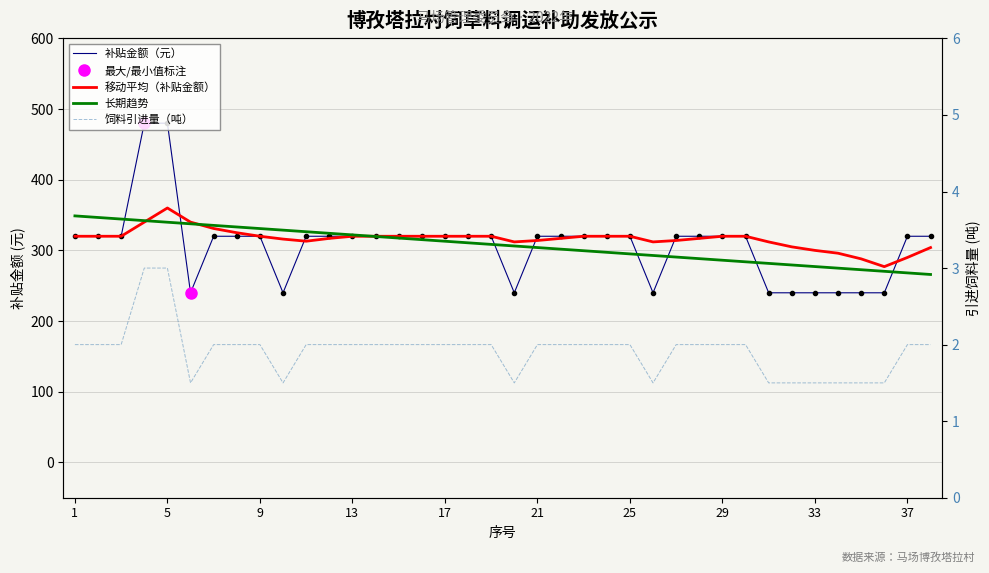

Count the number of categories in the chart.

38